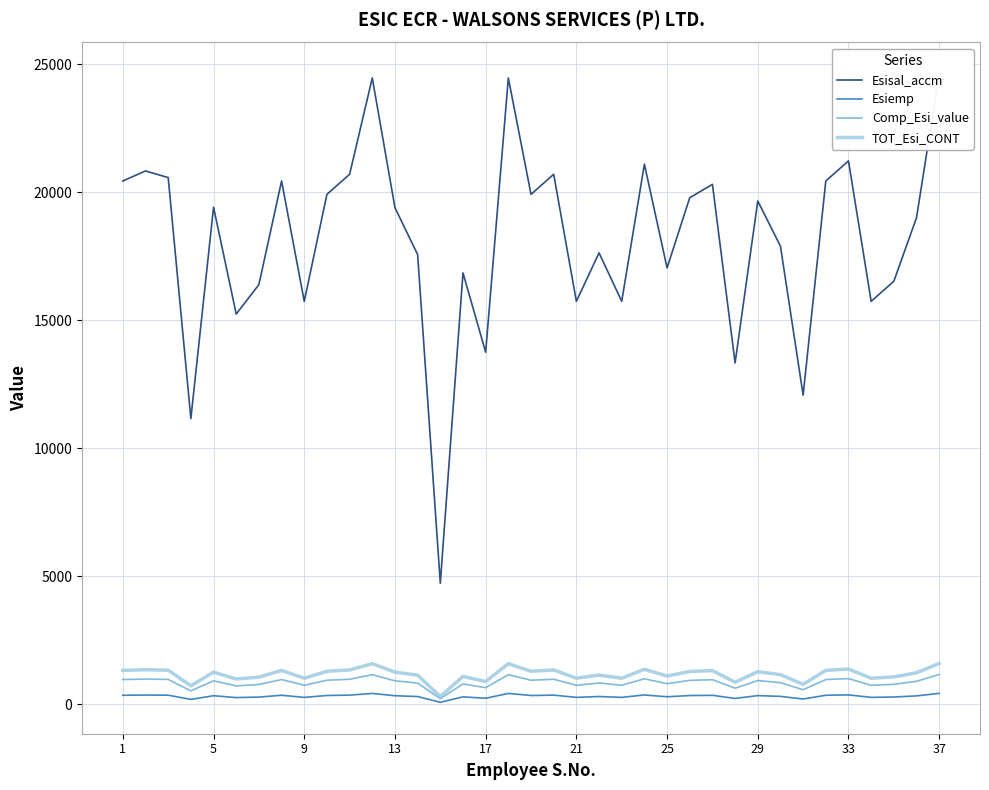

What is the maximum value for Comp_Esi_value?

1169.9